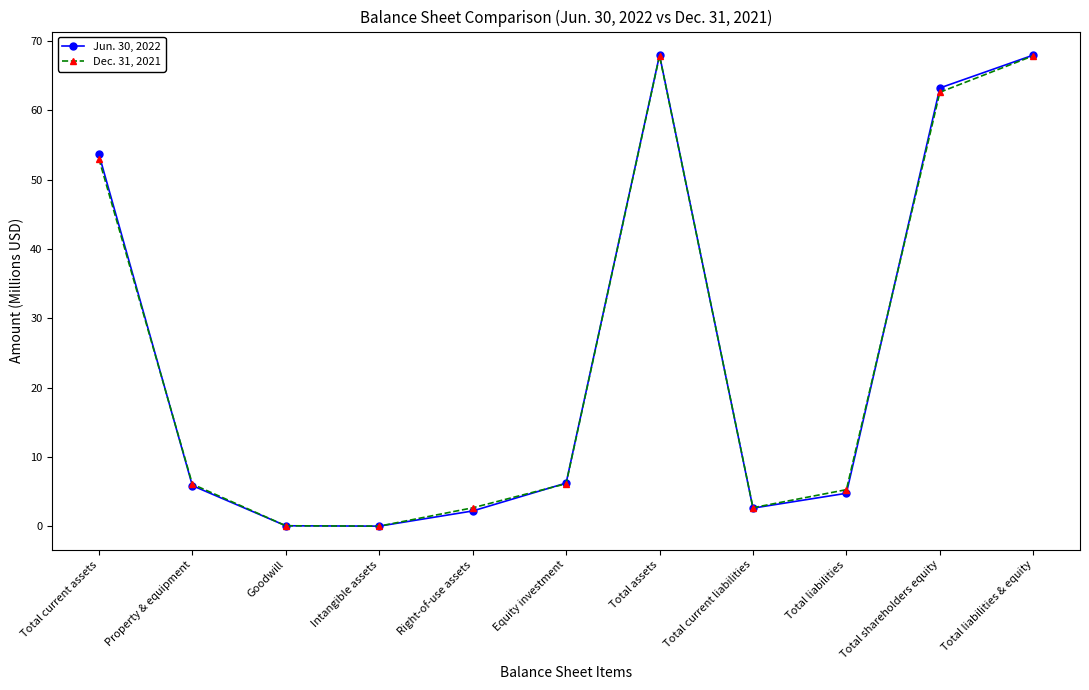

What is the approximate value of Jun. 30, 2022 at Total liabilities?

4.7